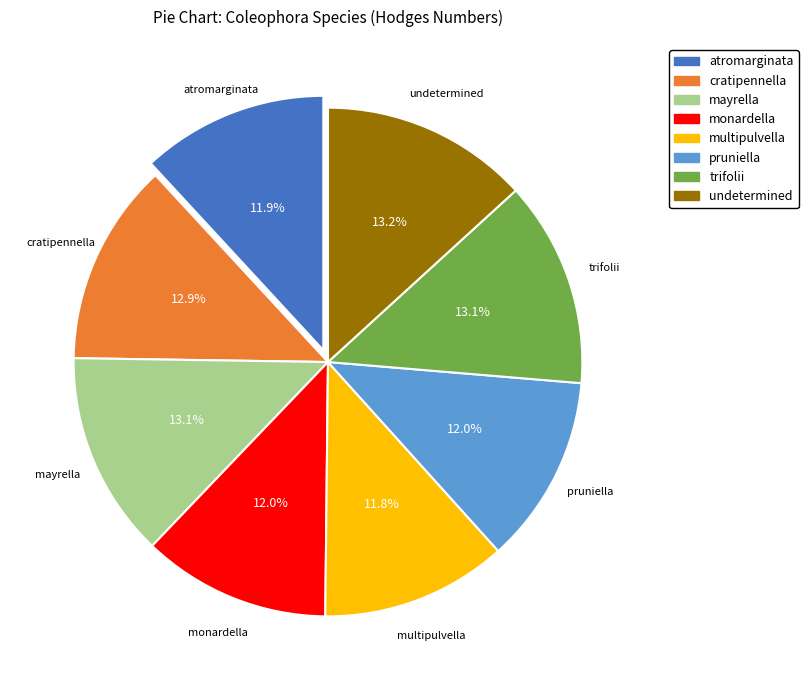

Approximately how many times larger is the value at monardella compared to multipulvella?

1.0